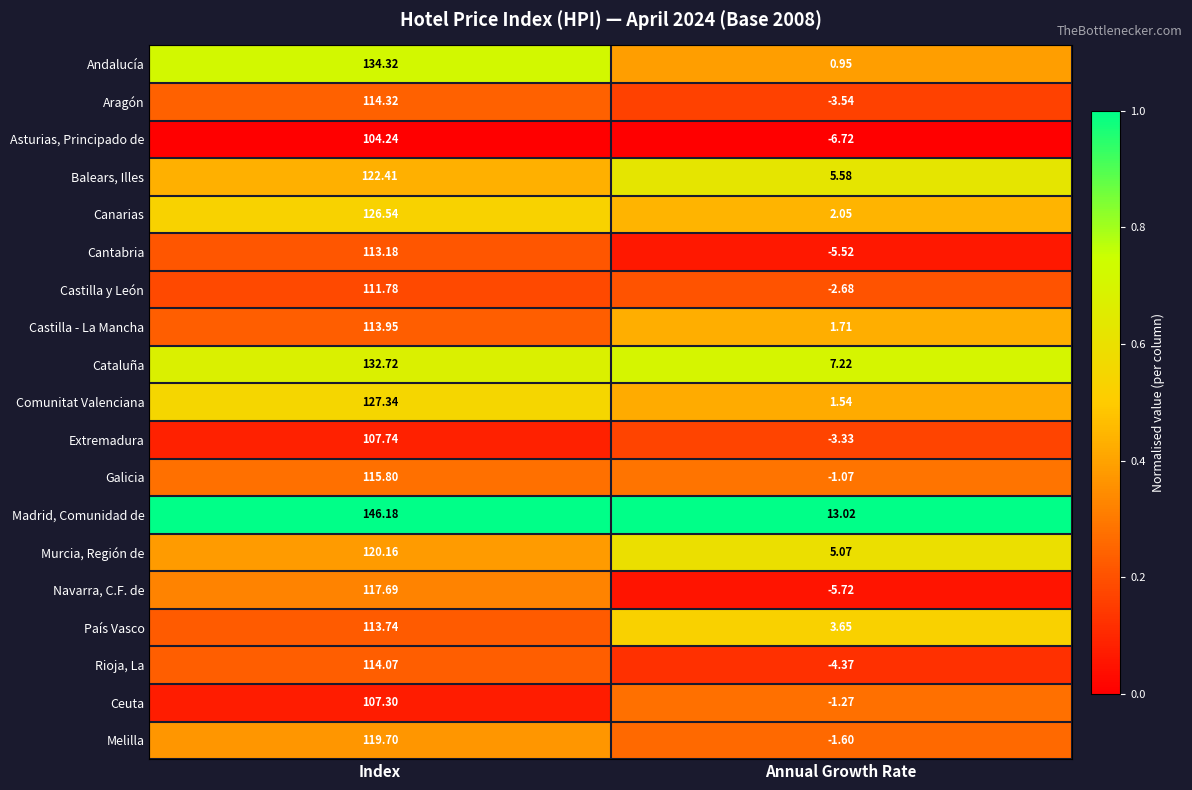

At which category does the chart reach its peak across all series?

Index